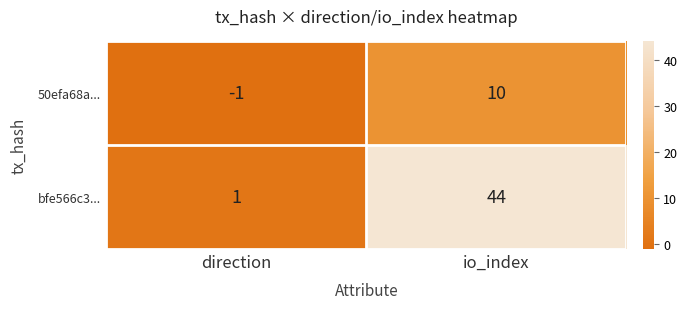

Between direction and io_index, which series saw the biggest shift?

bfe566c3...